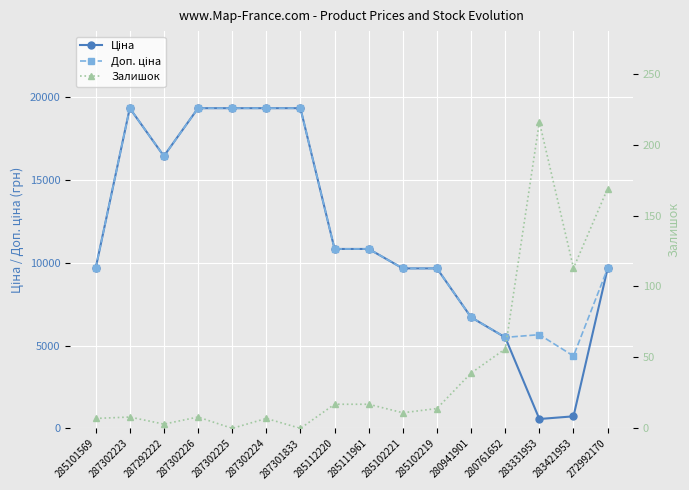

The Доп. ціна series shows 16448.2 at 287292222. True or false?

True